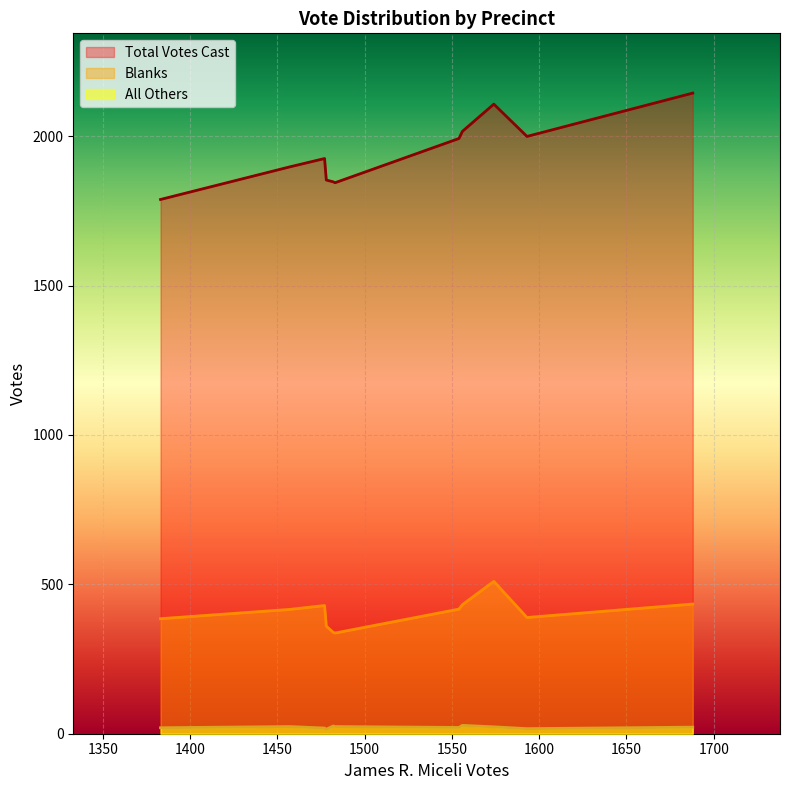

What is the approximate value of Total Votes Cast at Tewksbury-4?

1788